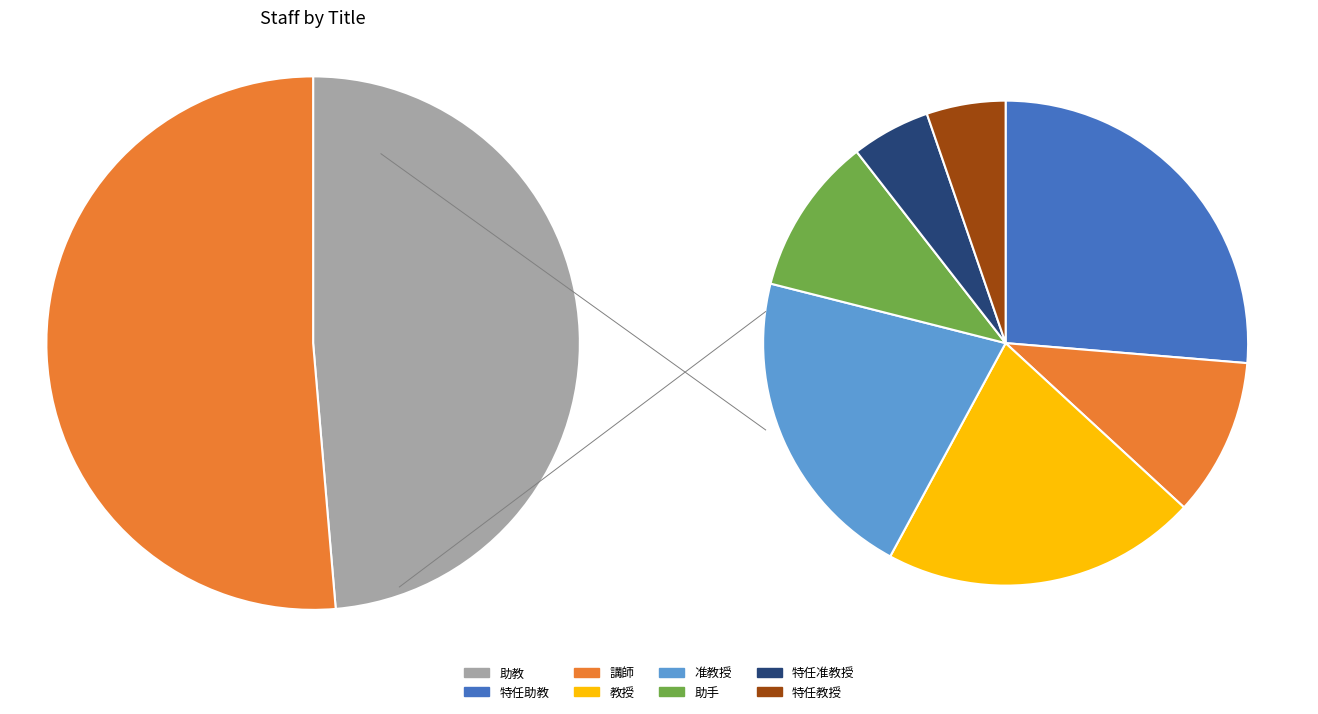

Does 助教 account for over 50% of the chart?

No